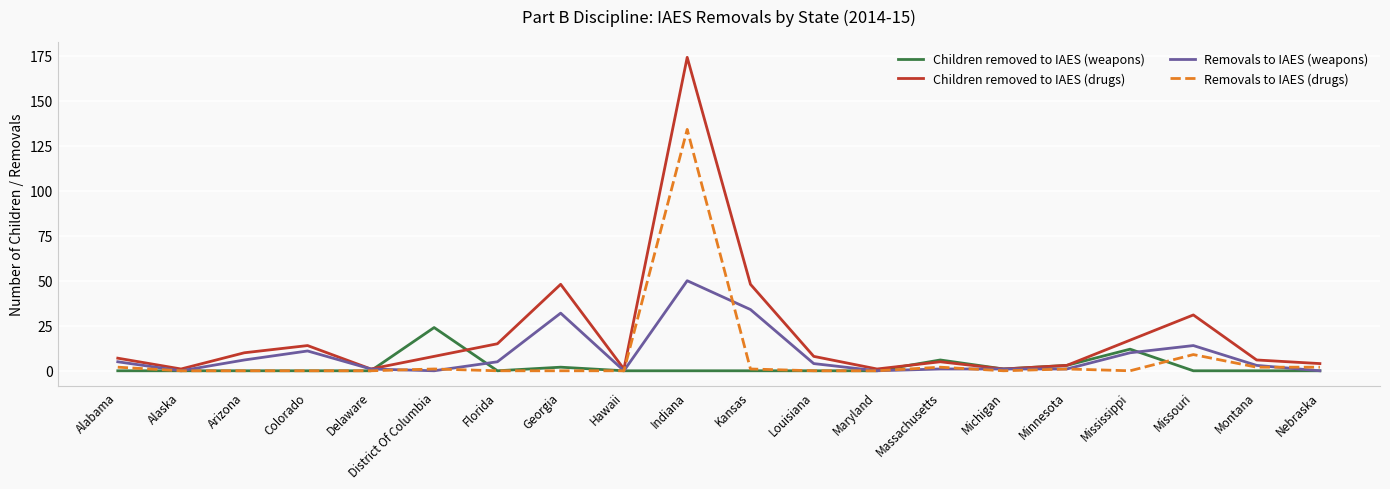

Rank the series by their maximum value, from lowest to highest.

Children removed to IAES (weapons), Removals to IAES (weapons), Removals to IAES (drugs), Children removed to IAES (drugs)